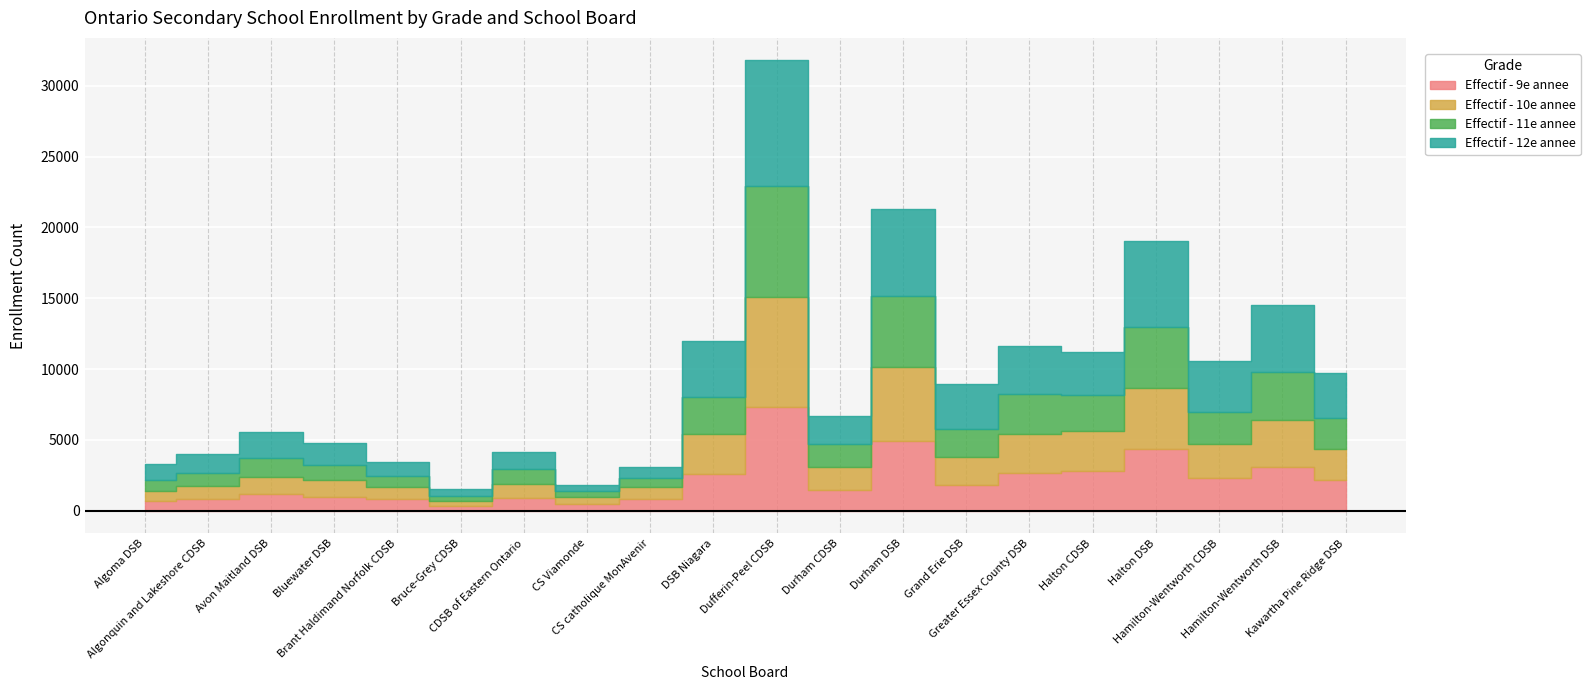

Which has a higher value, Durham DSB or Durham CDSB?

Durham DSB